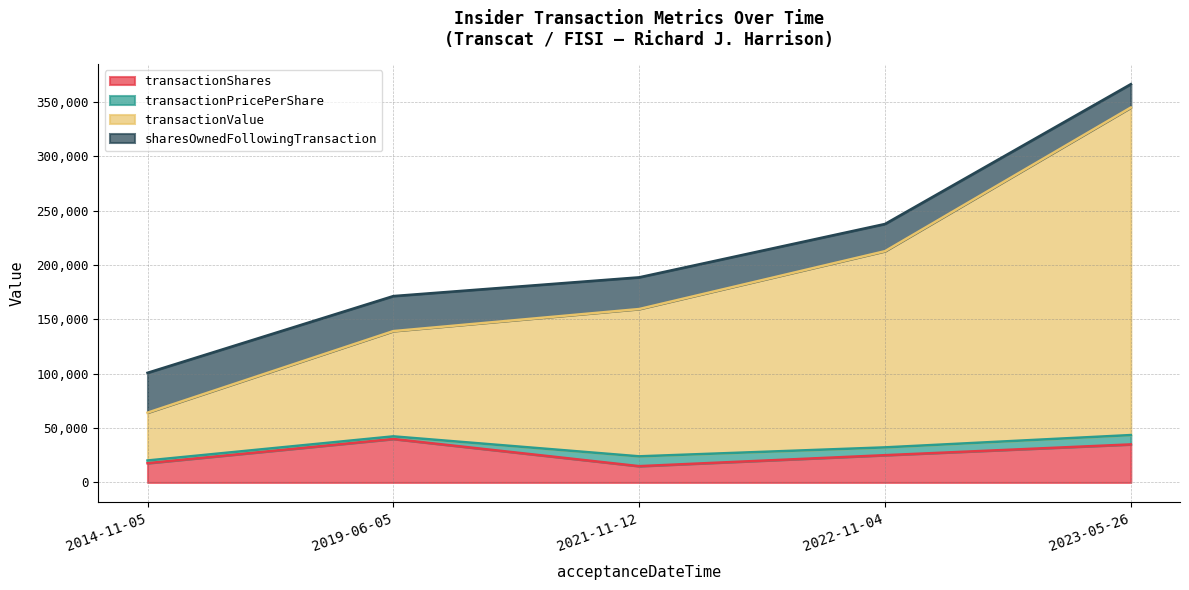

At which category is the sum across all series the highest?

2023-05-26